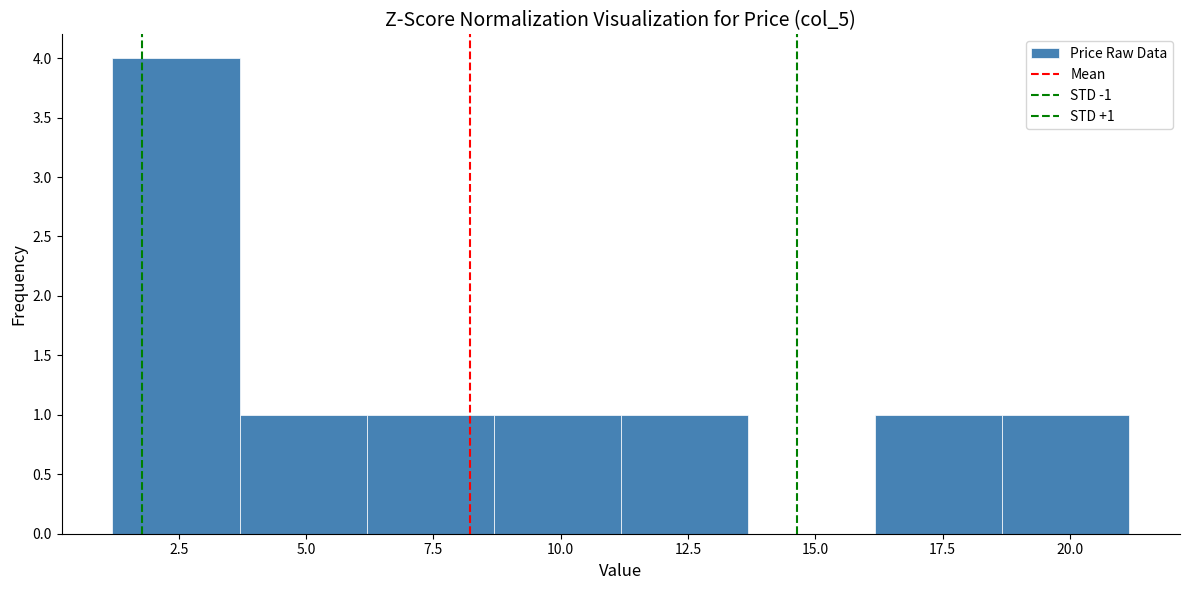

Over which range of the x-axis is the bar tallest?

1.0 to 3.5